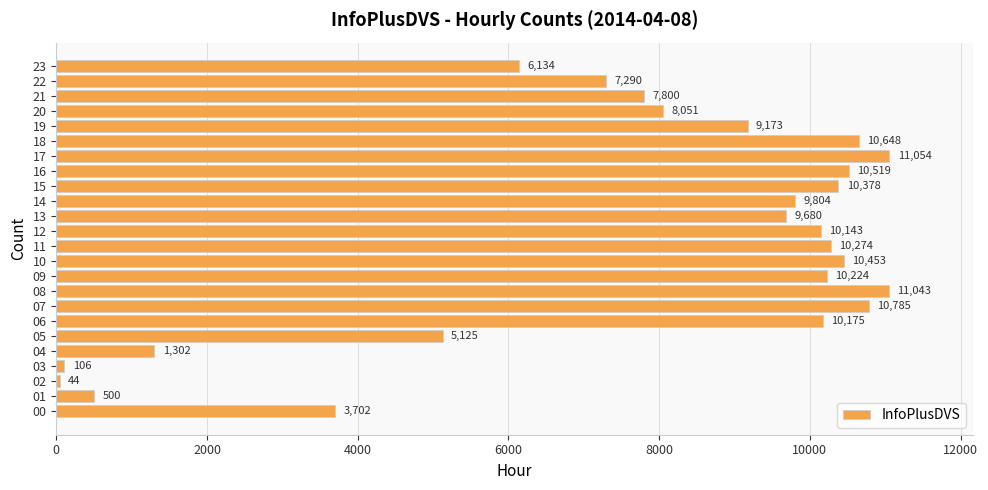

How many values are below 9804?

12